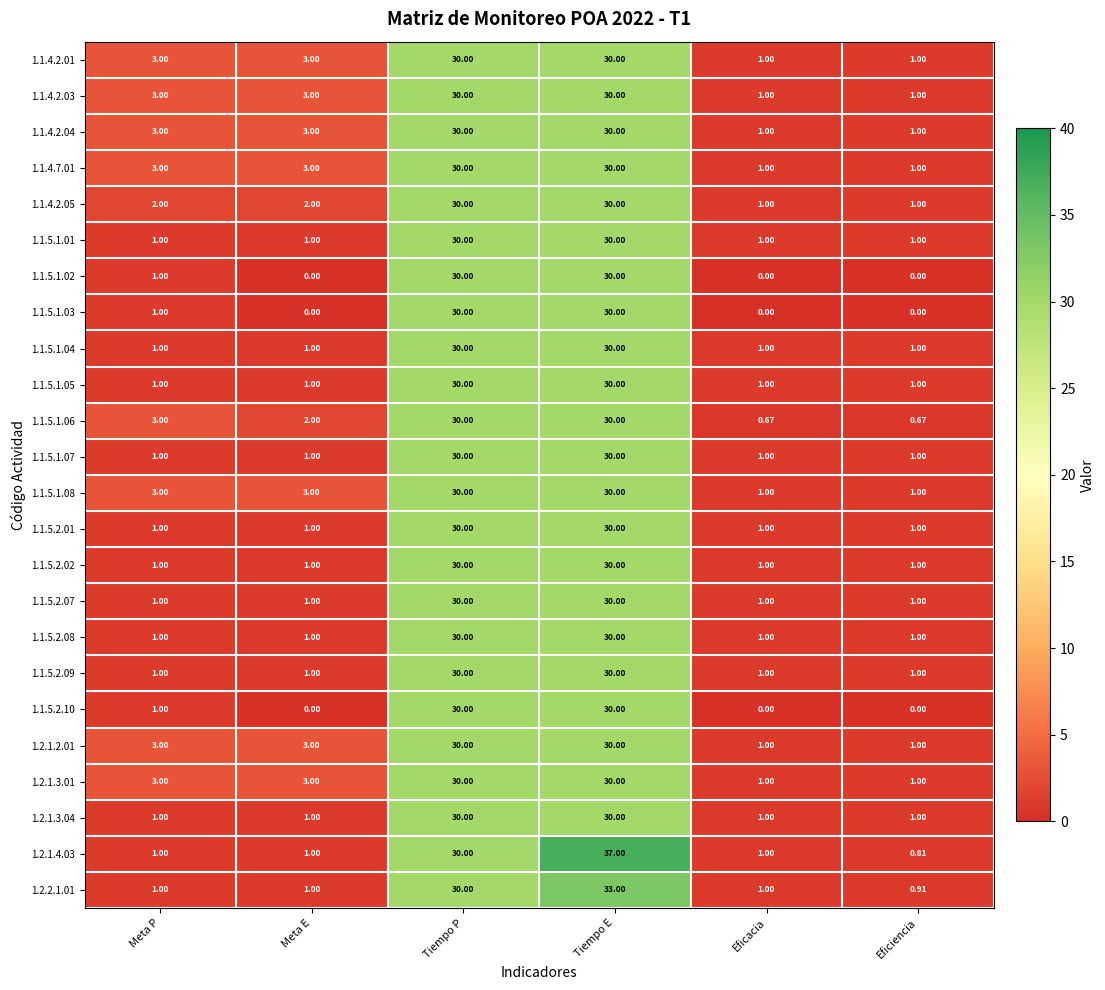

How many series are shown in this chart?

24